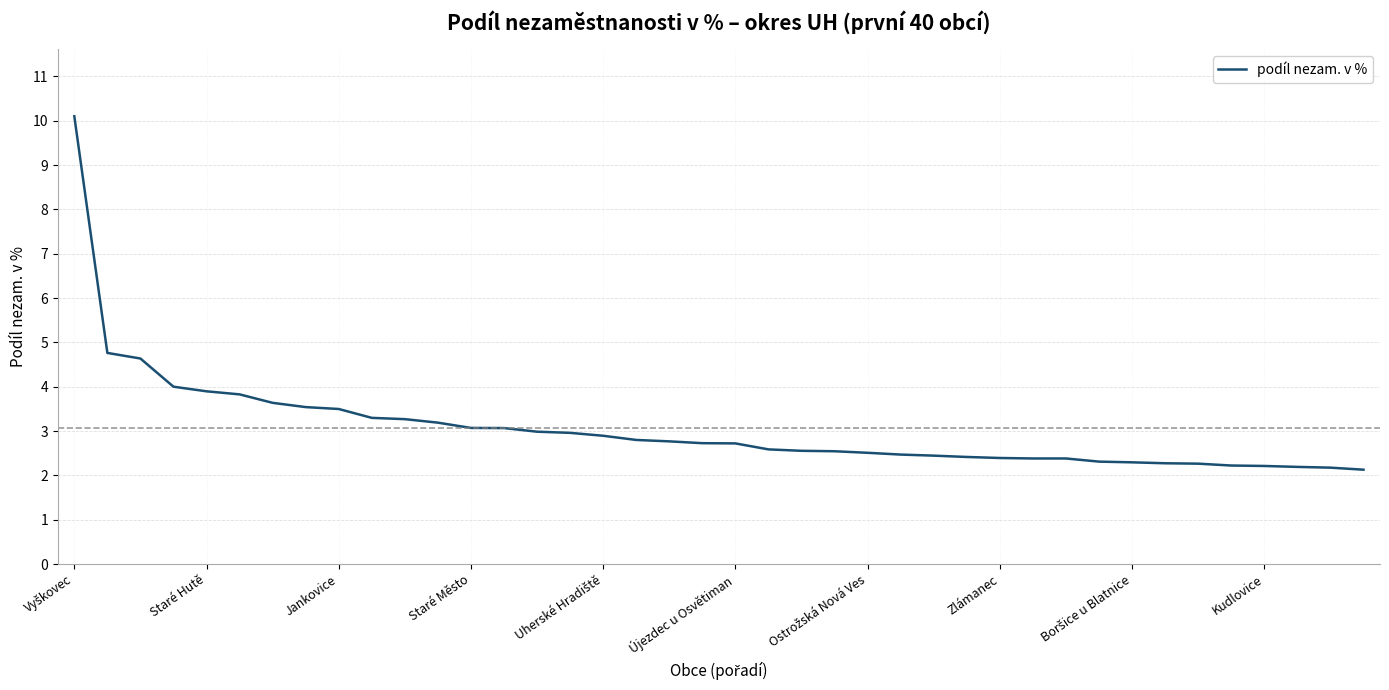

What is the maximum value shown in the chart?

10.1